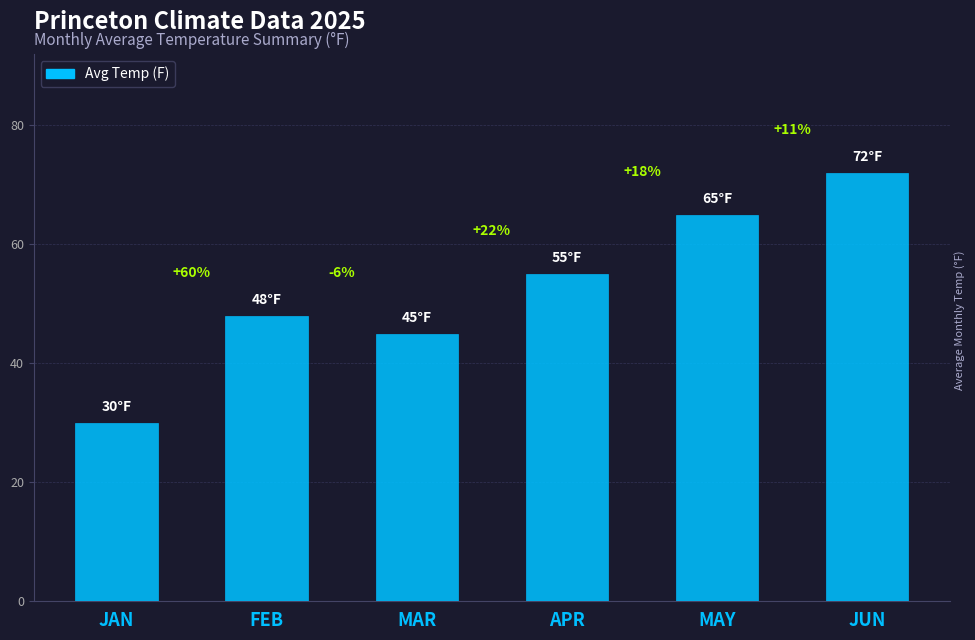

Does the chart contain any negative values?

No